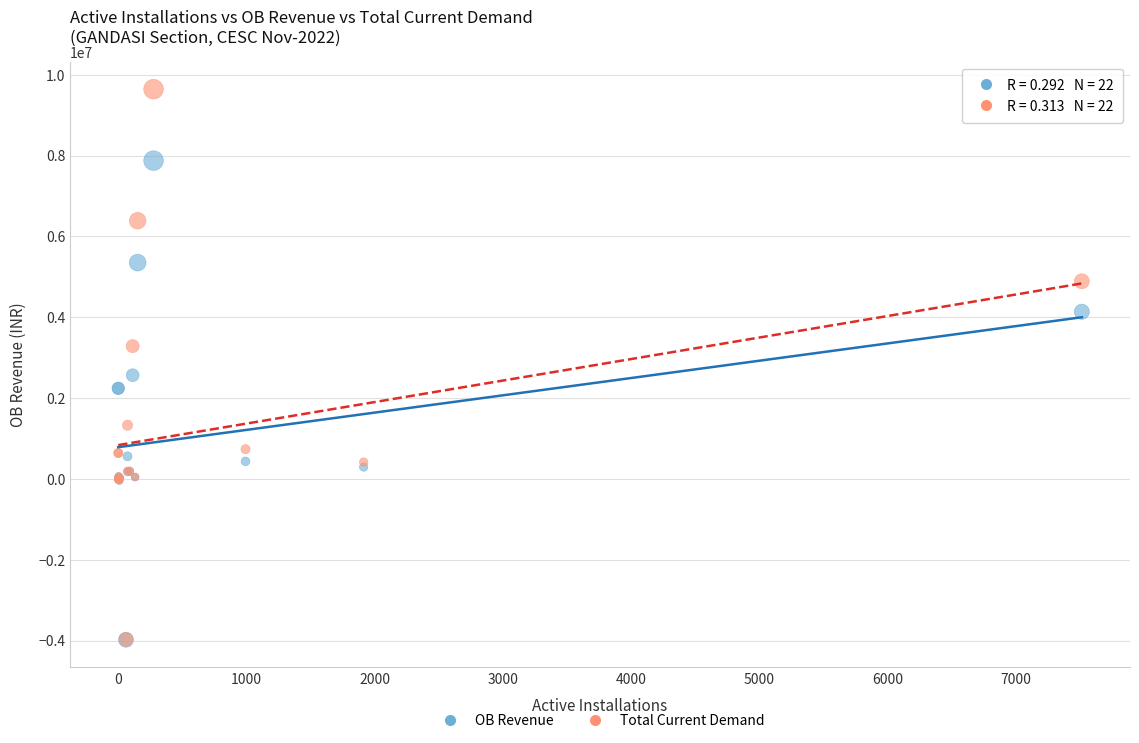

Across all series, what Y value is closest to 2831323?

2565502.2